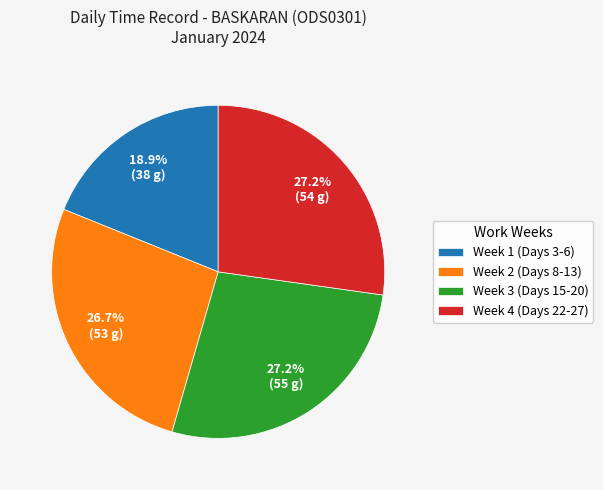

Combined, do Week 3 (Days 15-20) and Week 4 (Days 22-27) account for over 50%?

Yes